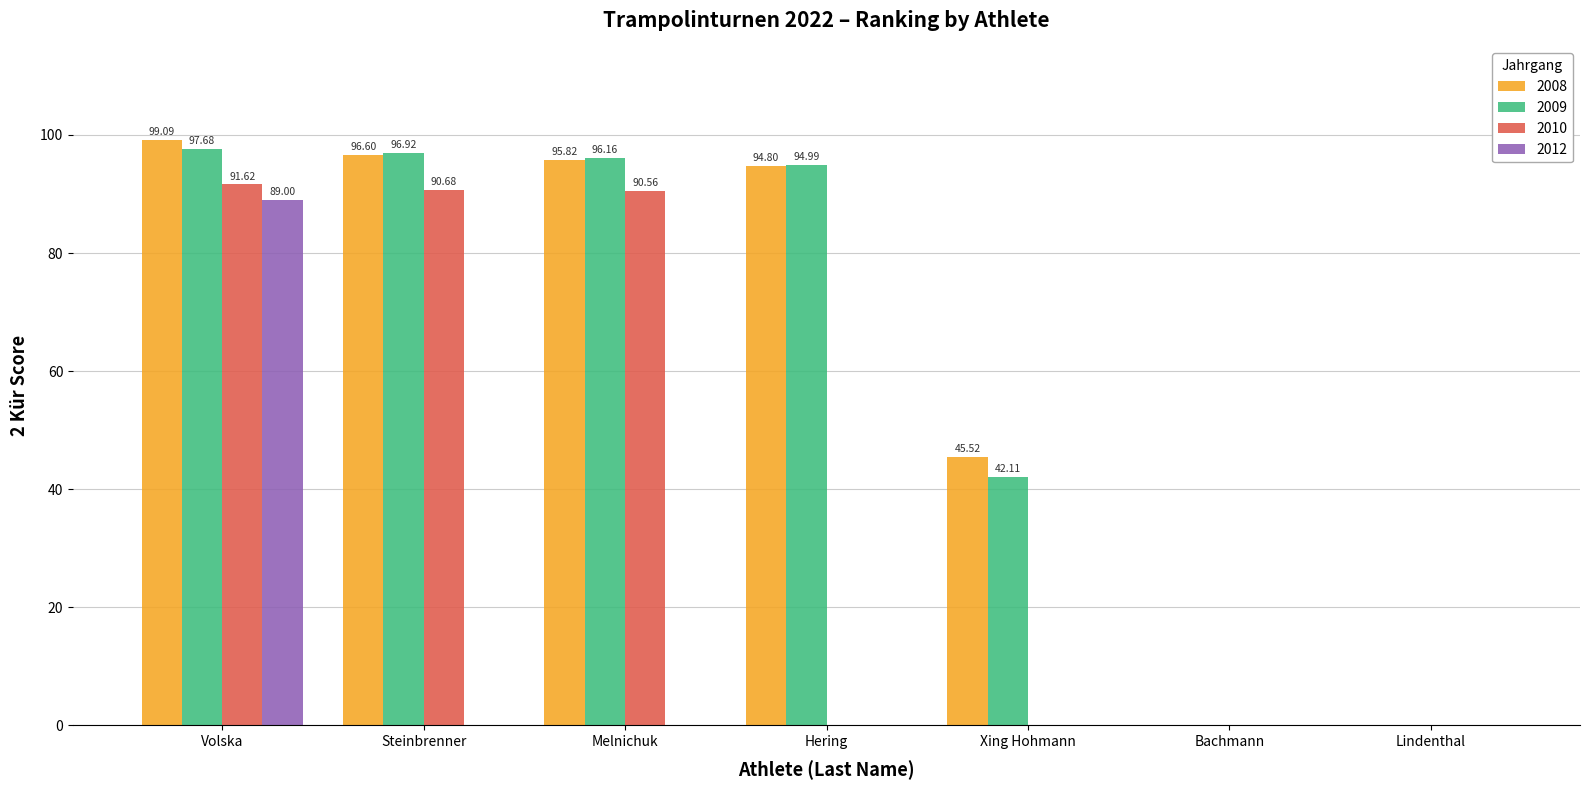

What is the sum of the 2009 values at Volska and Melnichuk?

193.8